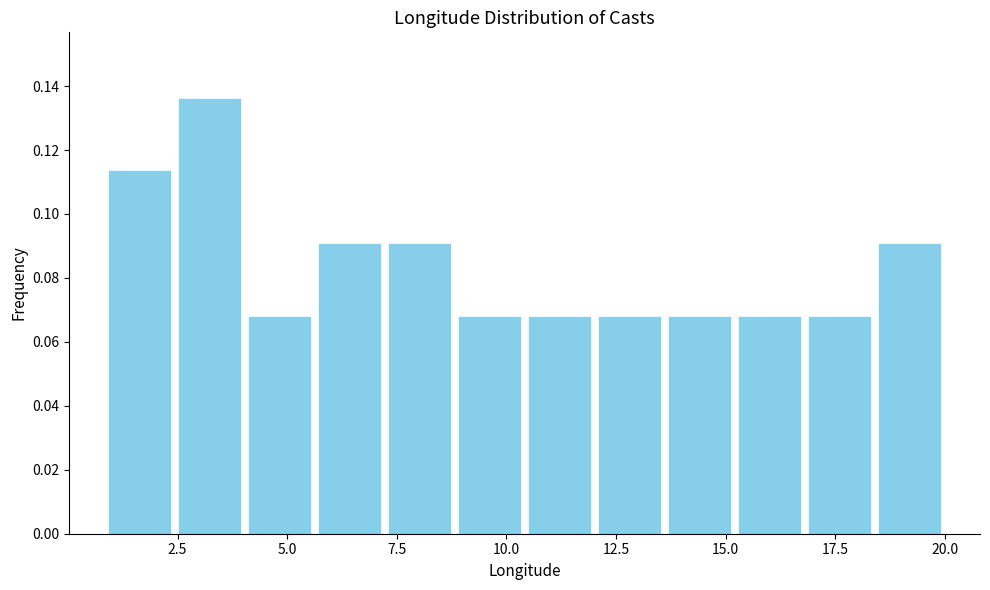

Around what value on the x-axis is the tallest bar? Give the approximate position of its centre, as read against the axis.

3.0